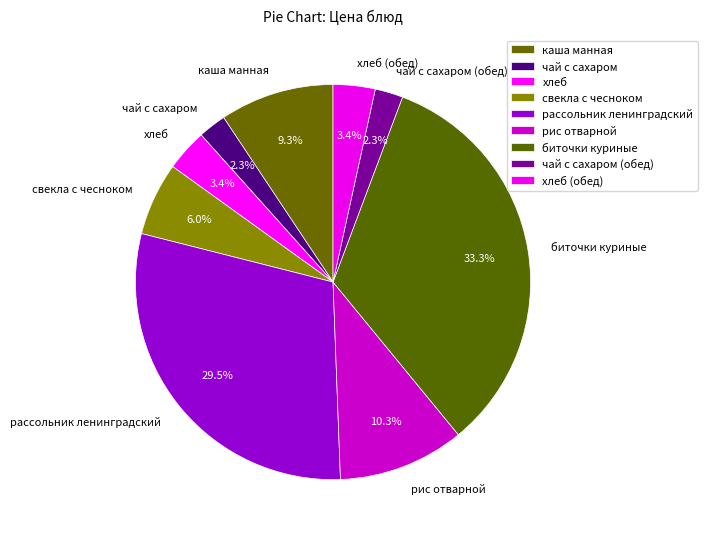

To the nearest percent, what percentage of the pie is хлеб (обед)?

3%